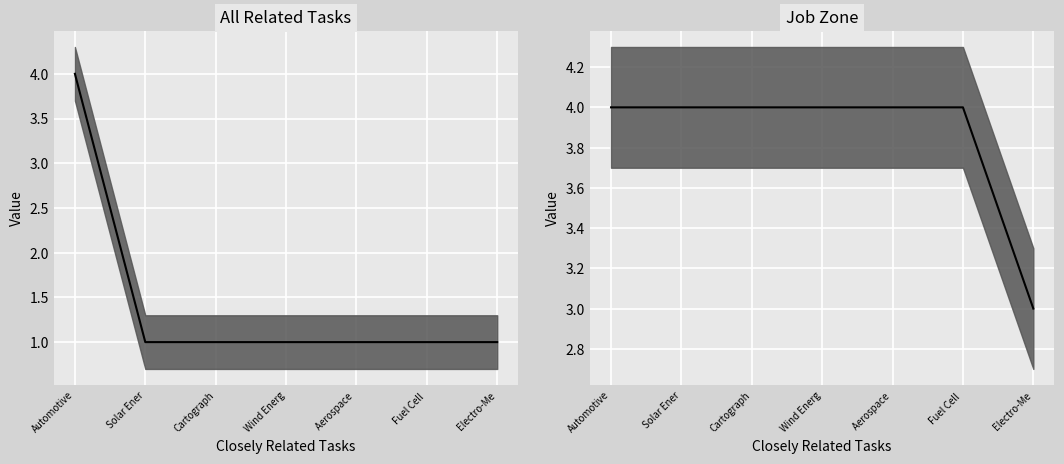

True or false: Job Zone and All Related Tasks cross at least once.

False